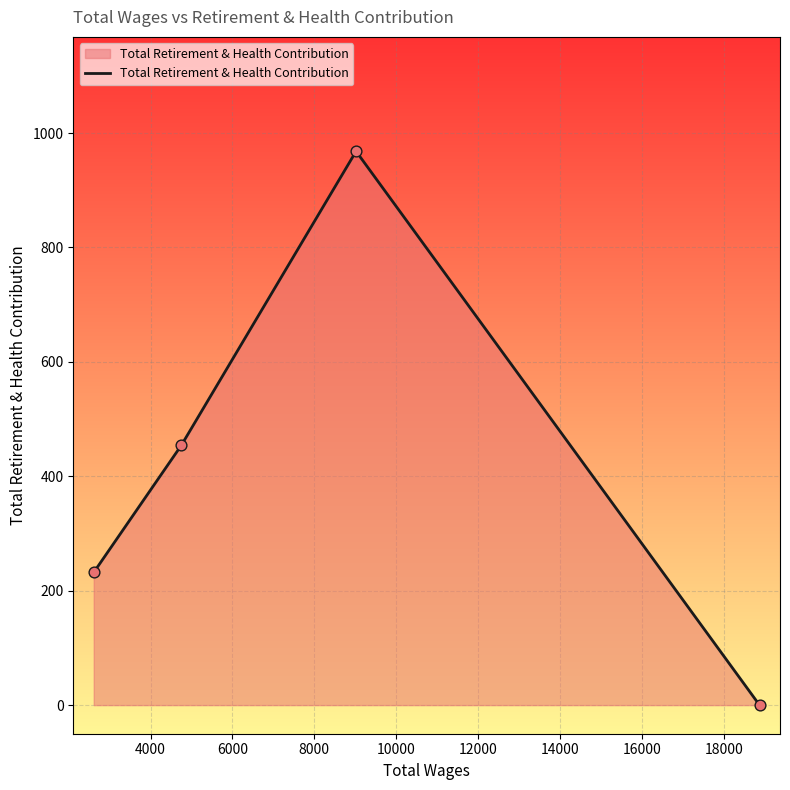

True or false: the data has more than 1 interior local peaks.

False